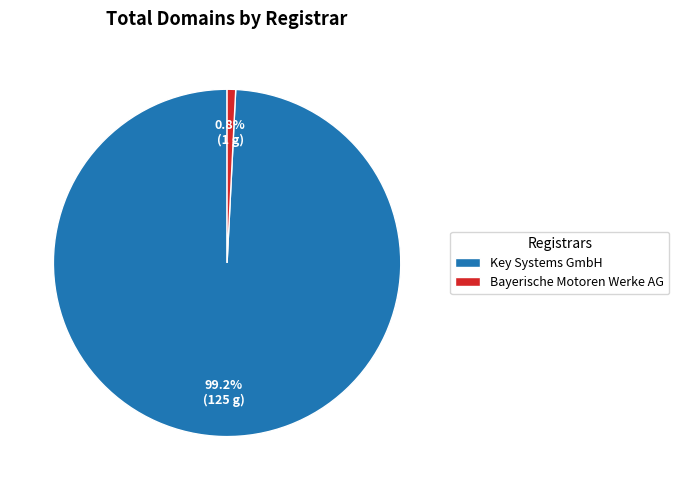

Is it true that Bayerische Motoren Werke AG is 13% of the pie?

False